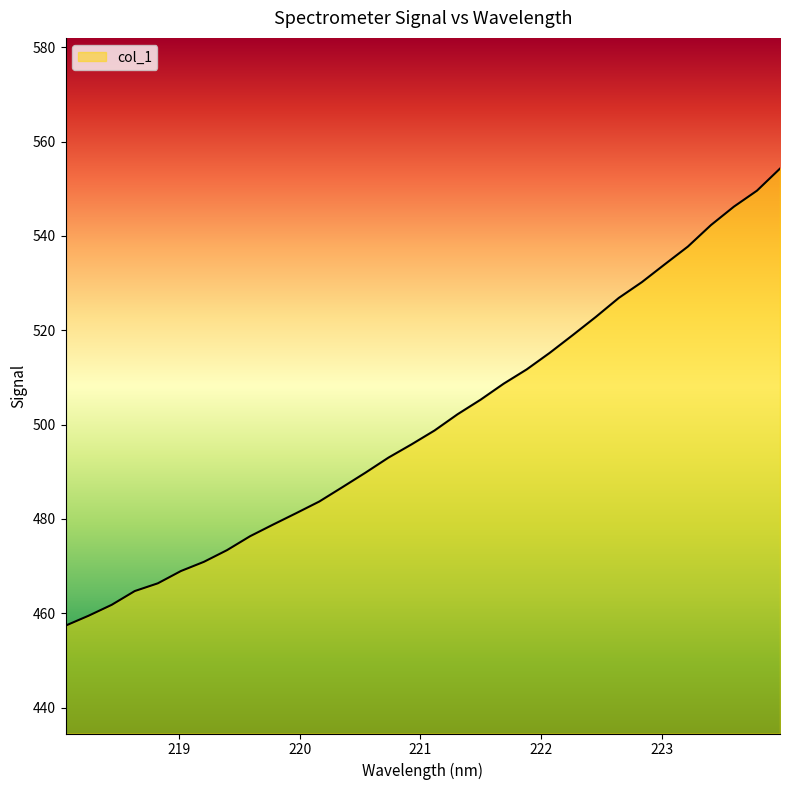

How many lines are shown in the chart?

1